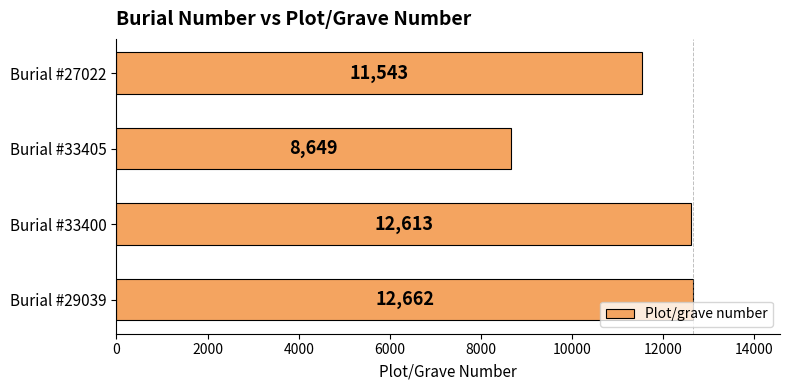

What is the maximum value shown in the chart?

12662